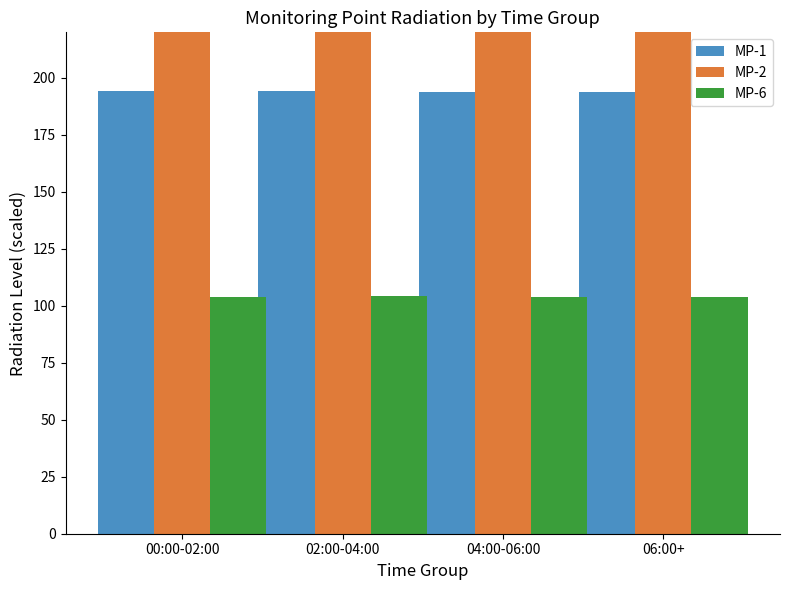

What is the label of the 2nd bar from the left?

02:00-04:00